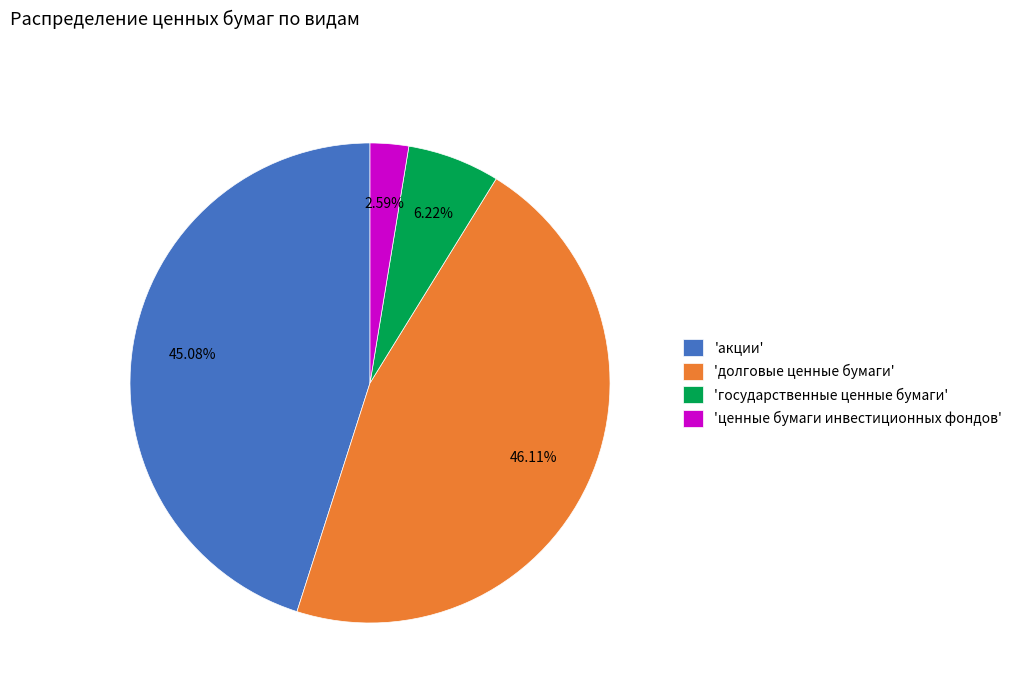

What is the ratio of the value at 'долговые ценные бумаги' to the value at 'государственные ценные бумаги'?

7.4